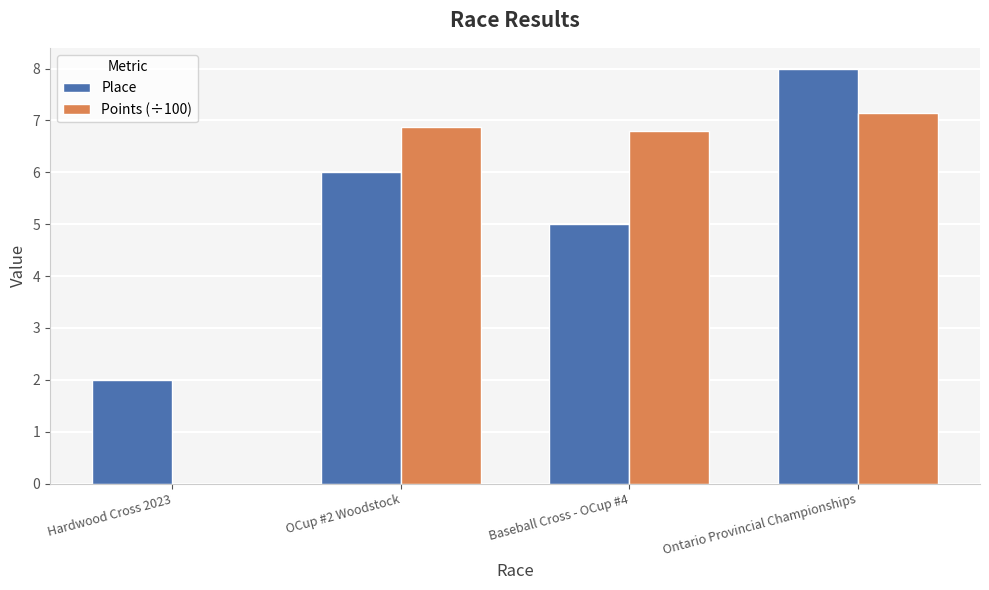

Reading right to left, transcribe all the data shown in this chart.

Place: 8.0	5.0	6.0	2.0
Points (÷100): 7.1	6.8	6.9	0.0